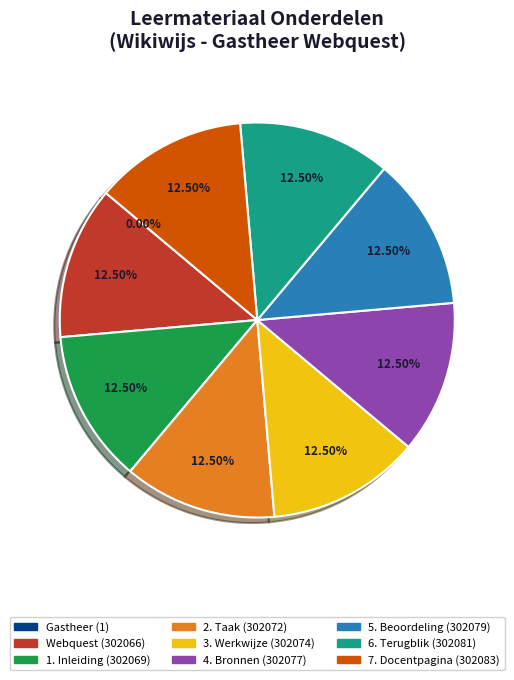

Does 4. Bronnen represent more than half of the total?

No